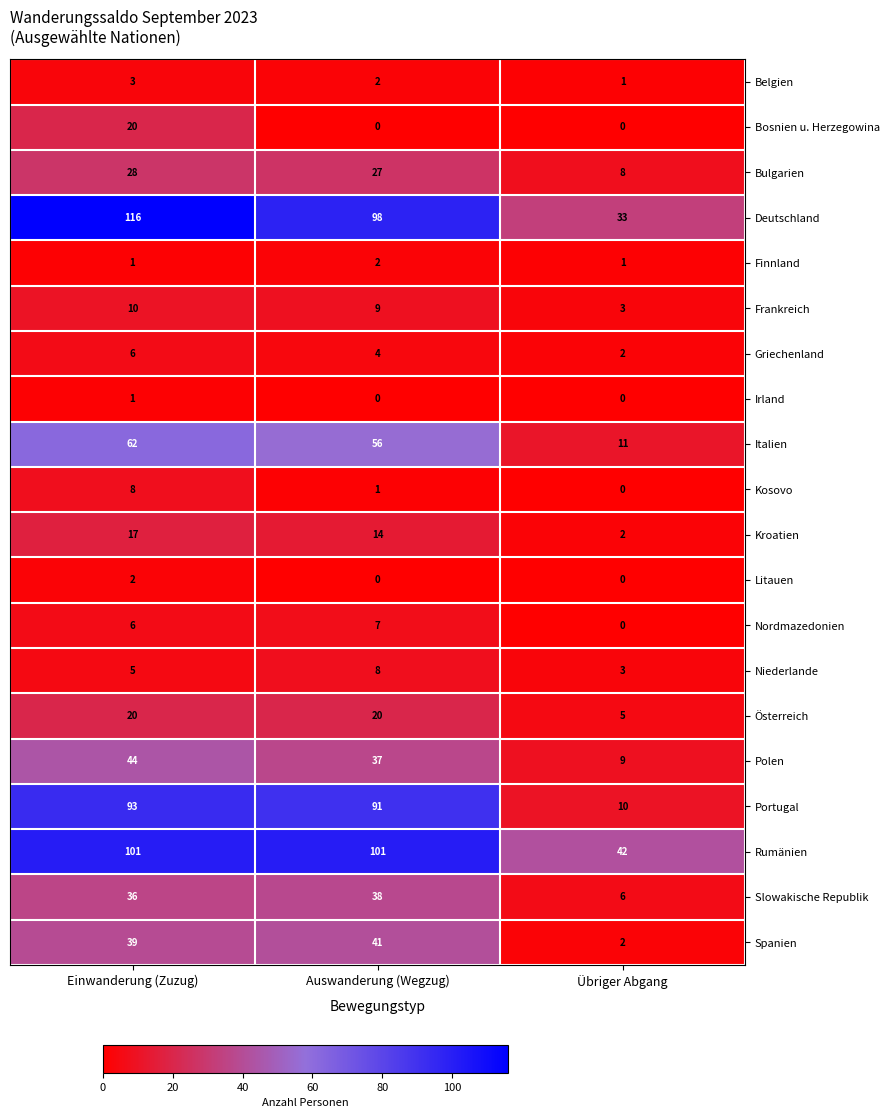

Rank the categories by Spanien value from highest to lowest.

Auswanderung (Wegzug), Einwanderung (Zuzug), Übriger Abgang